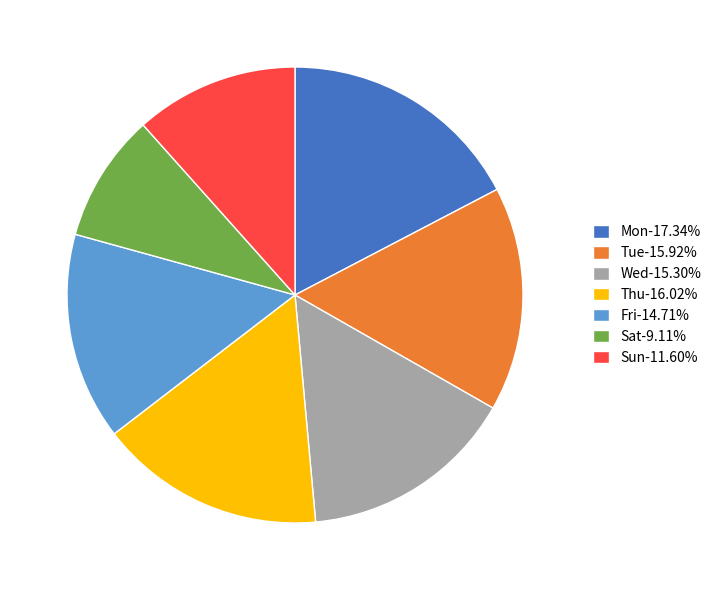

Is Sun-11.60% the majority of the pie?

No